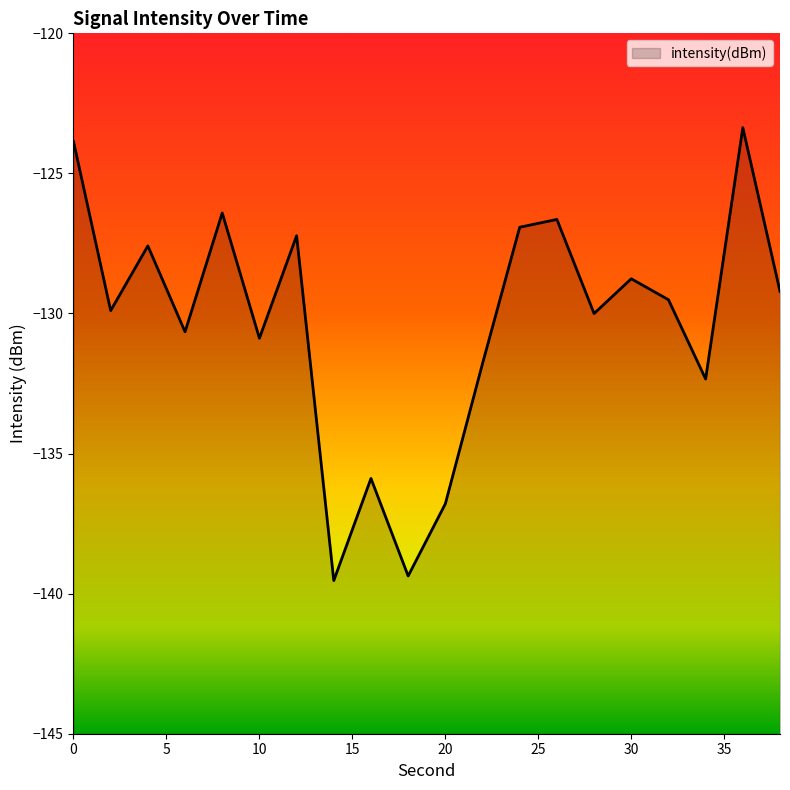

True or false: the data shows -130.9 at 10.

True